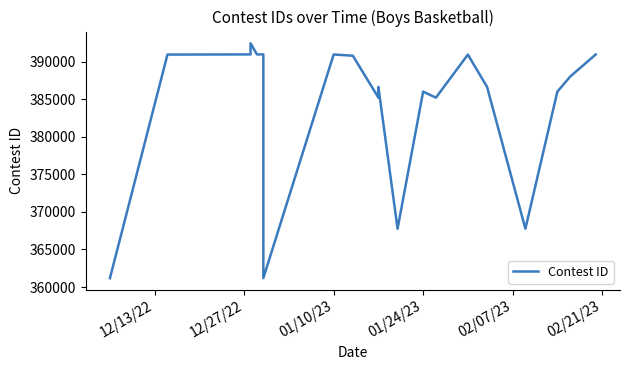

What is the average value?

384104